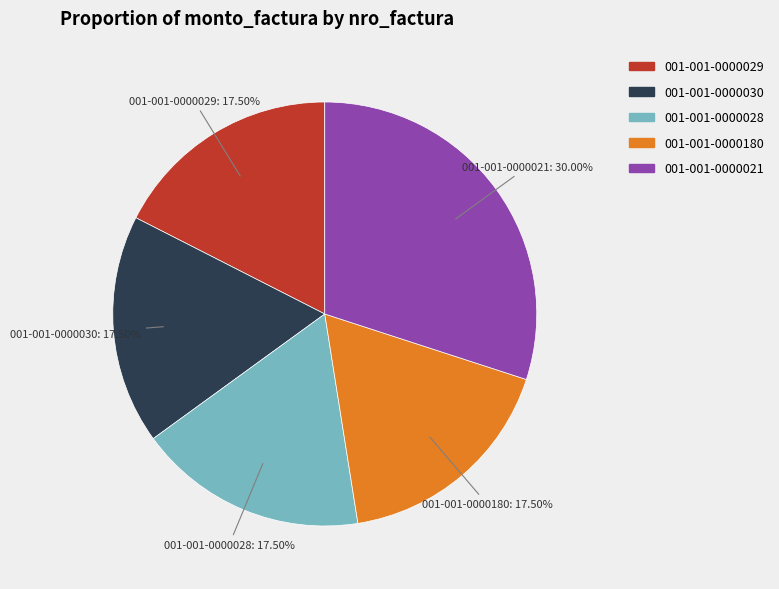

What is the total percentage of 001-001-0000030 and 001-001-0000021?

47.5%